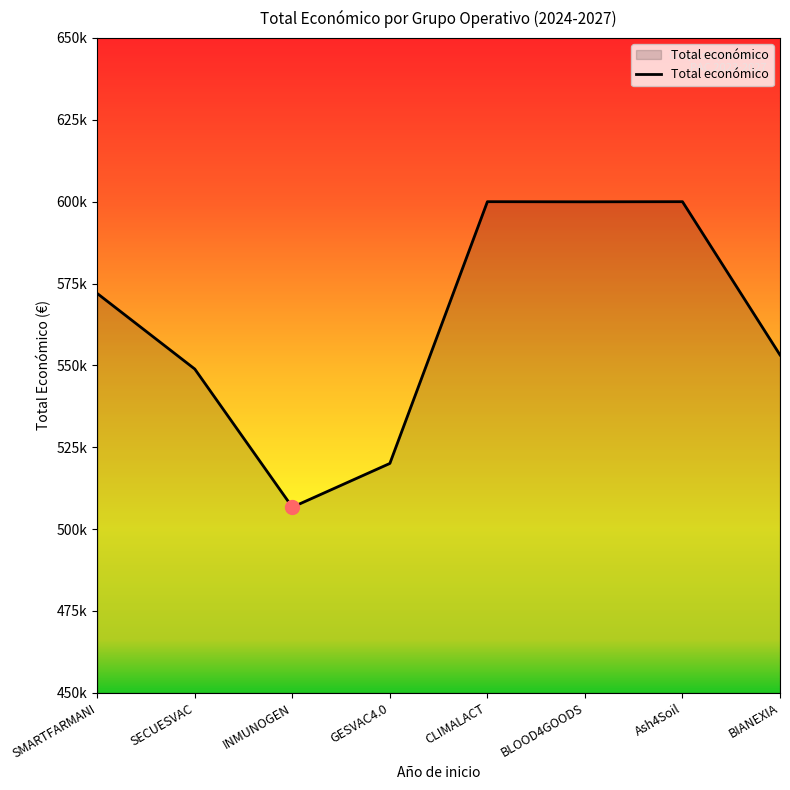

Is this an area chart (filled region under the line)?

Yes